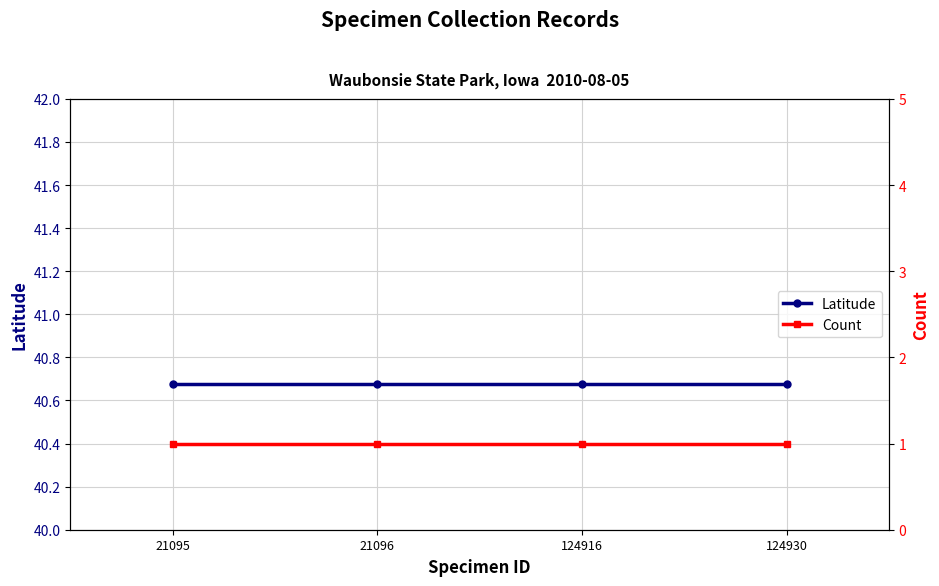

True or false: Count and Latitude cross at least once.

False